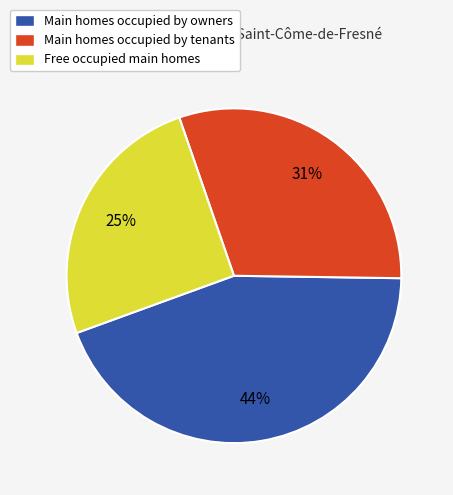

How many slices are in this pie chart?

3